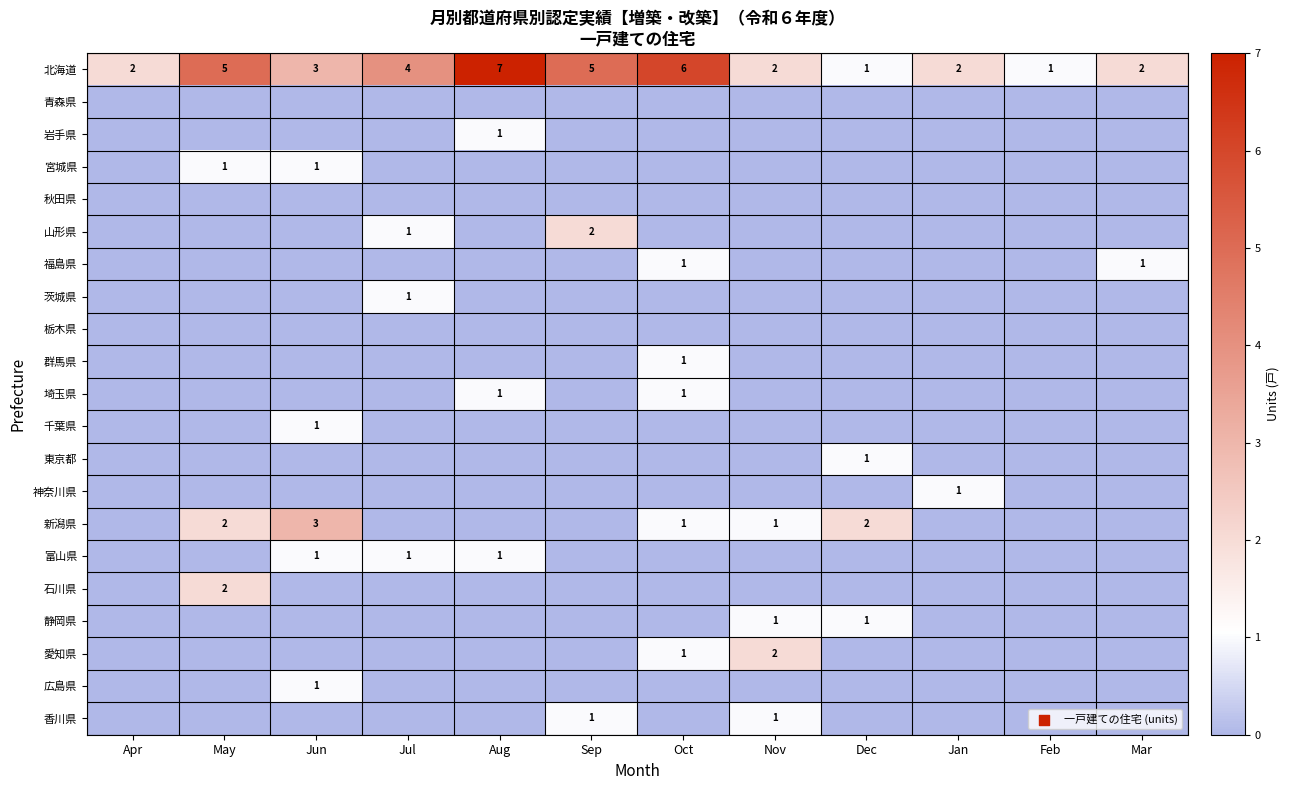

True or false: 愛知県 has a value of 2 at Nov.

True